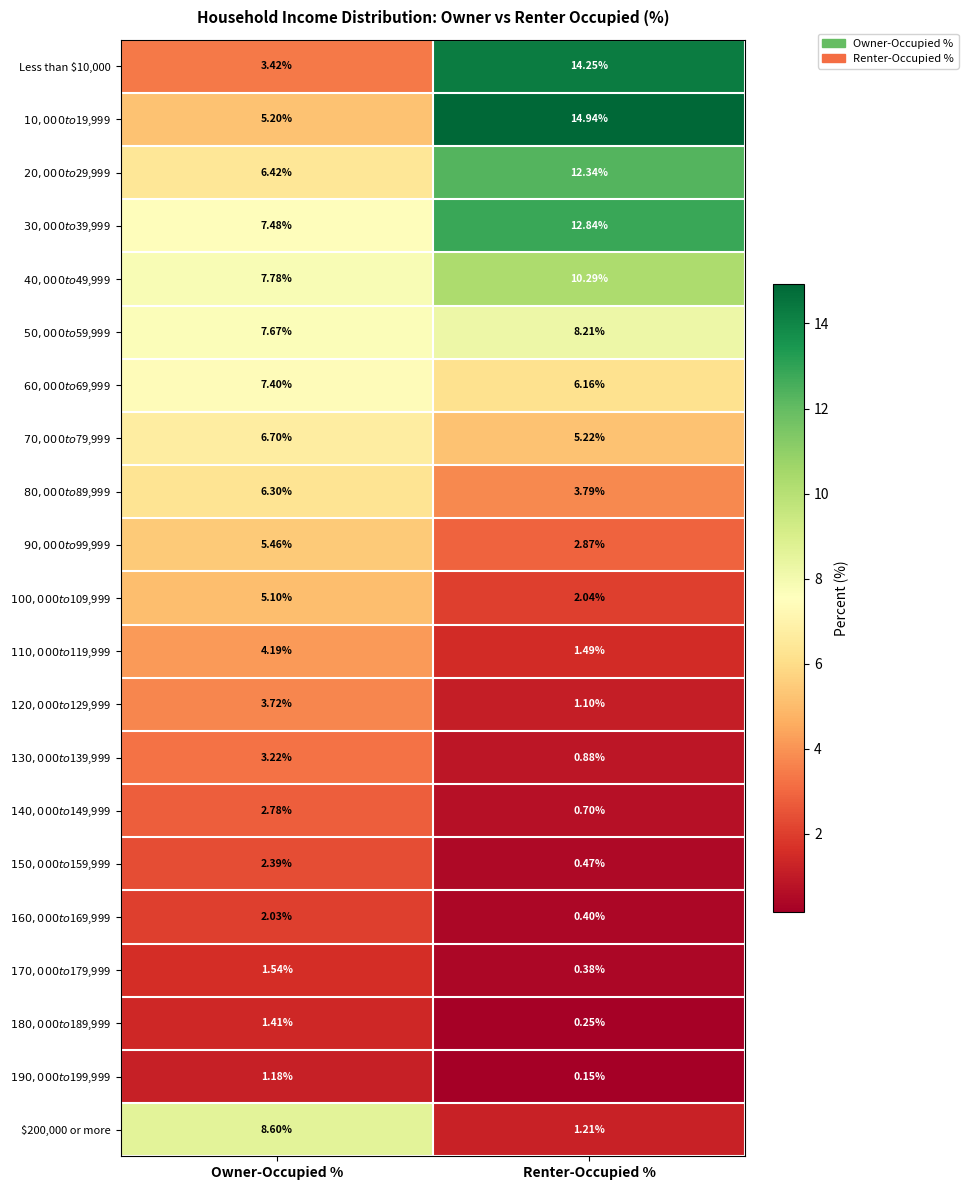

Which category has the highest value across all series?

Renter-Occupied %